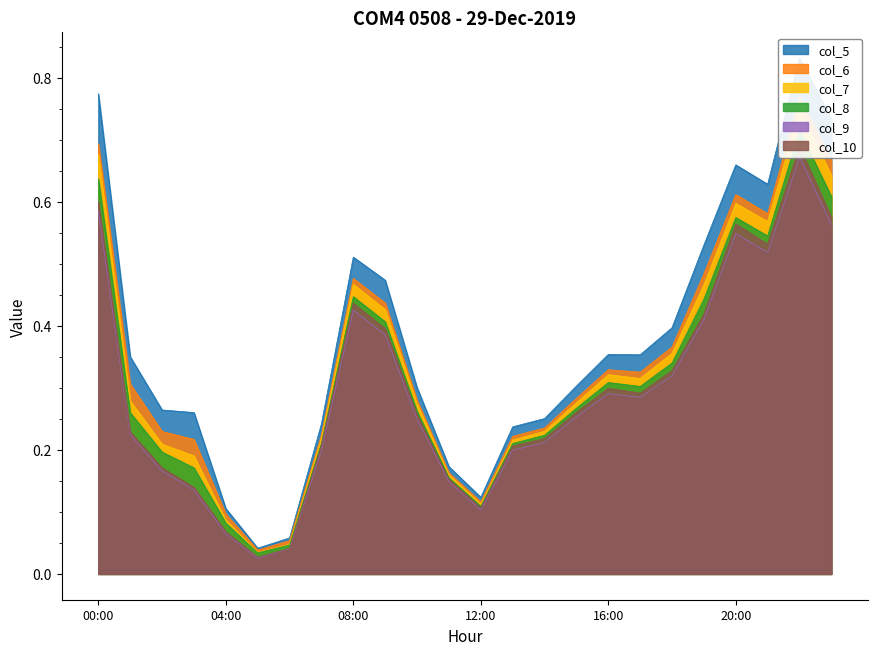

At which category does col_9 reach its first local valley?

05:00